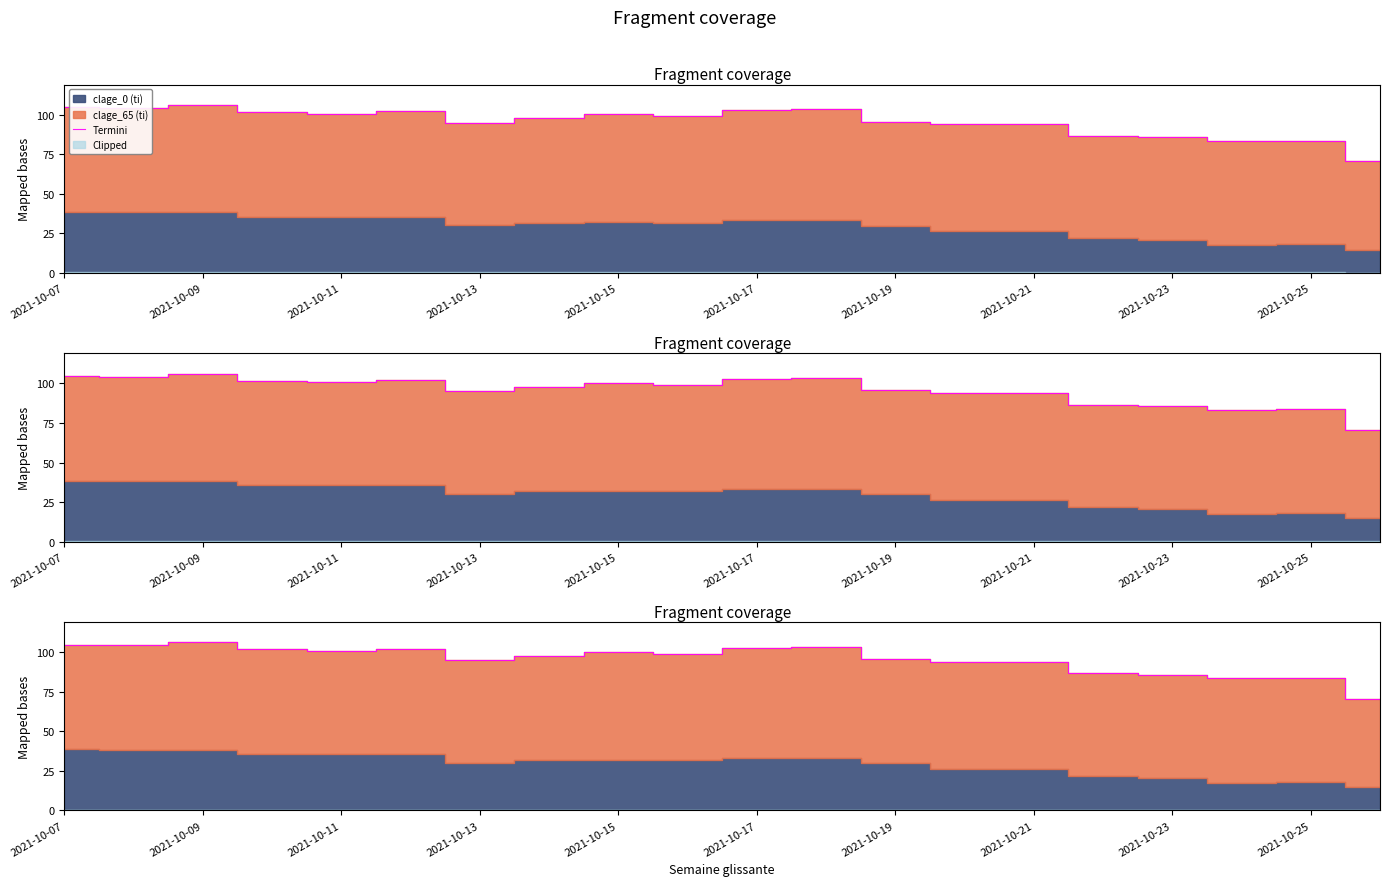

How many points are higher than both their immediate neighbors (excluding endpoints)?

5